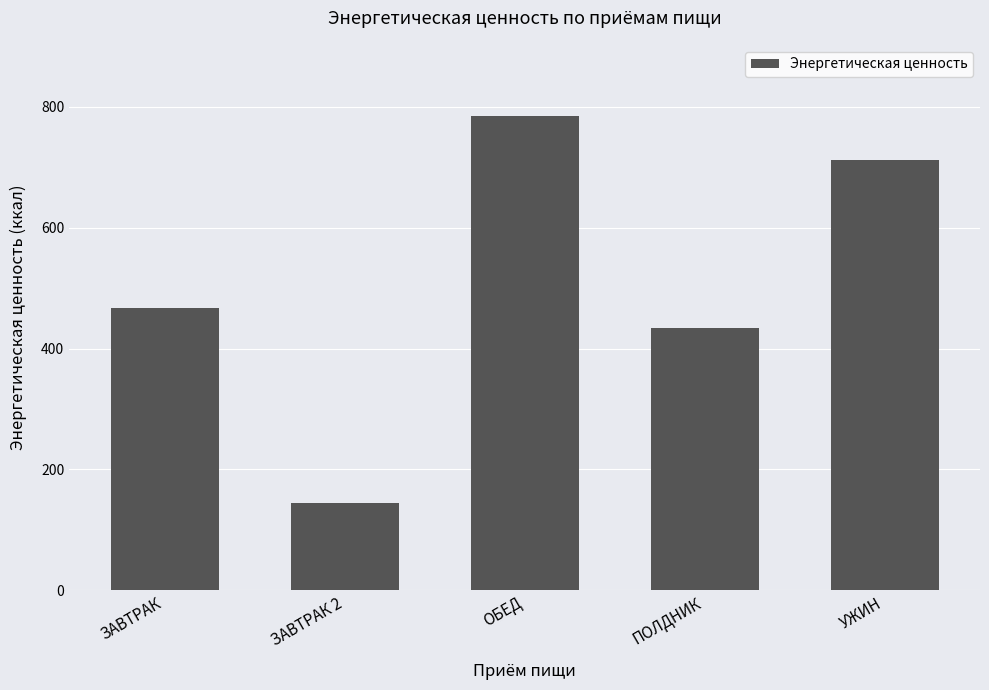

Approximately how many times larger is the value at ПОЛДНИК compared to УЖИН?

0.6